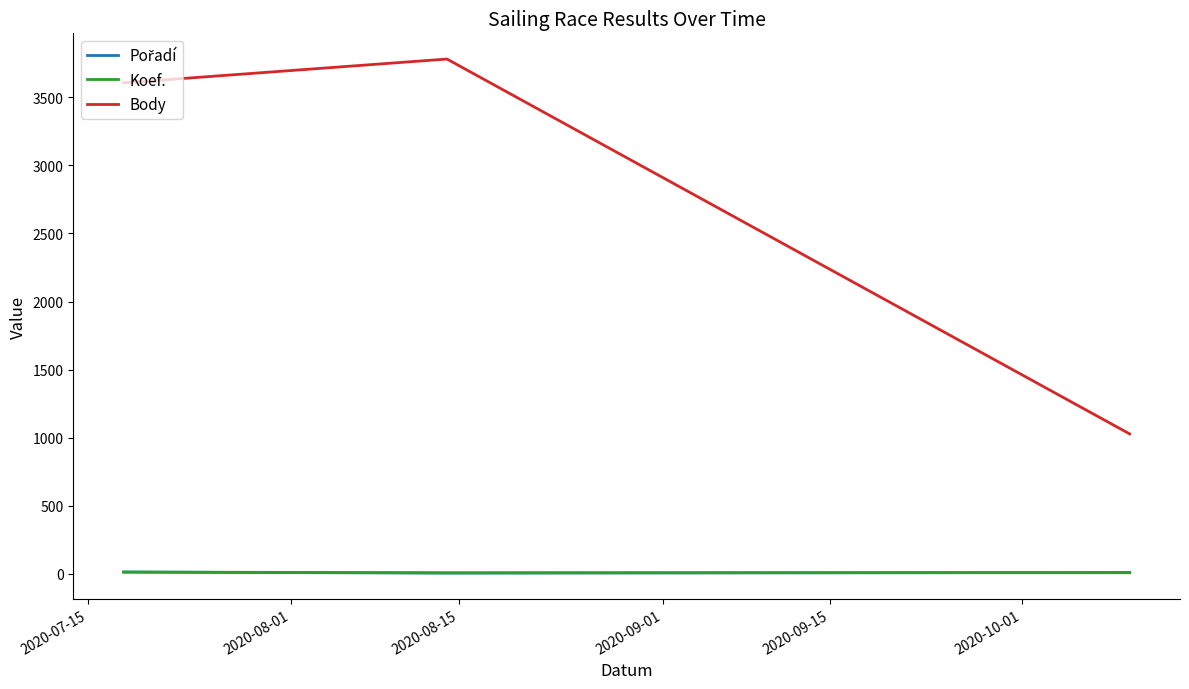

What is the maximum value shown in the chart?

3782